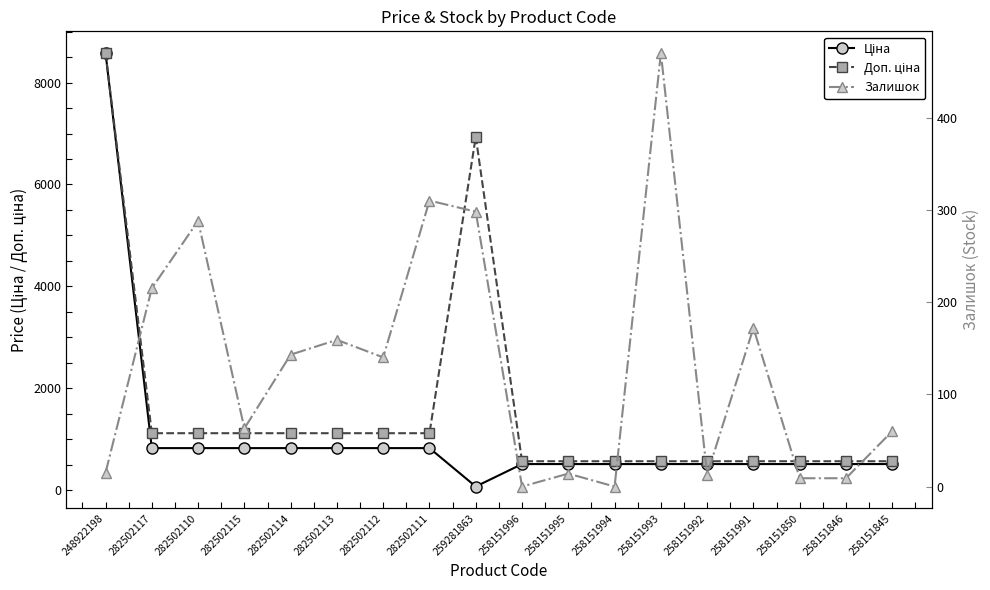

List the series in order of their peak value, highest first.

Ціна, Доп. ціна, Залишок